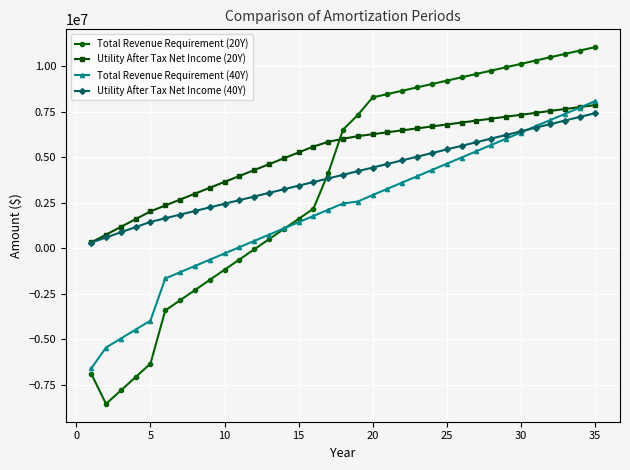

True or false: Utility After Tax Net Income (20Y) and Total Revenue Requirement (20Y) cross at least once.

True